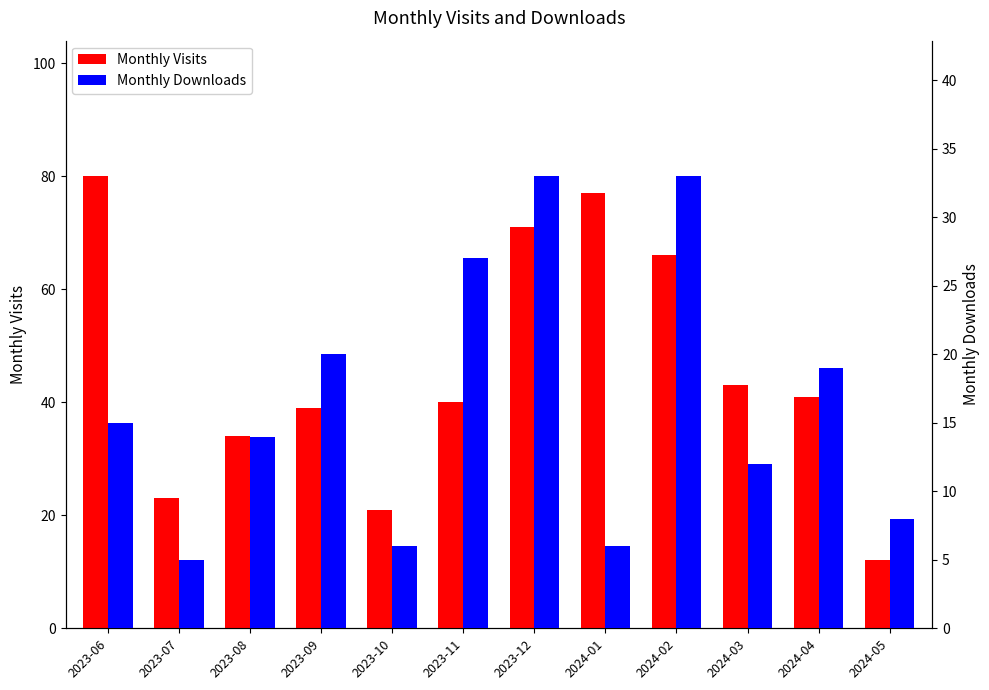

List the series in order of their peak value, highest first.

Monthly Visits, Monthly Downloads